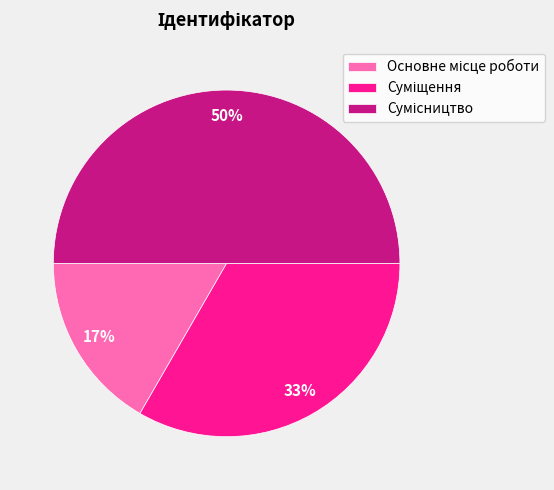

To the nearest percent, what is the difference between the largest and smallest slice percentages?

33%